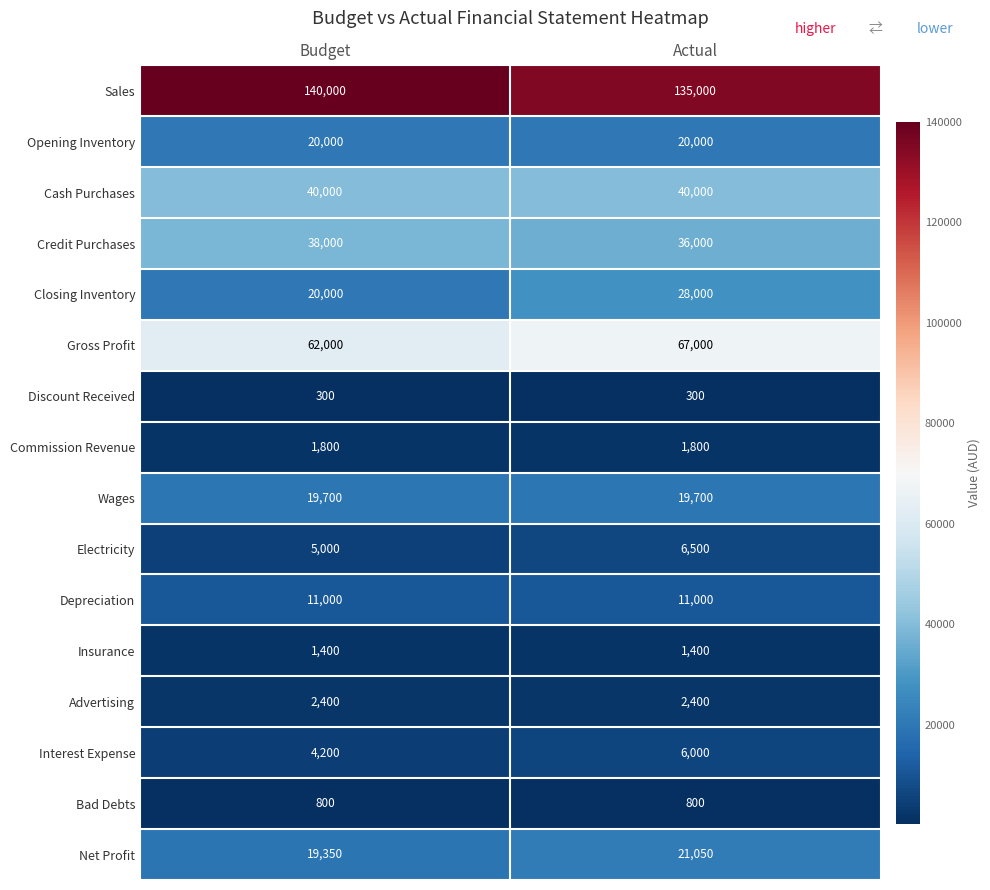

Which series has the widest spread of values?

Closing Inventory